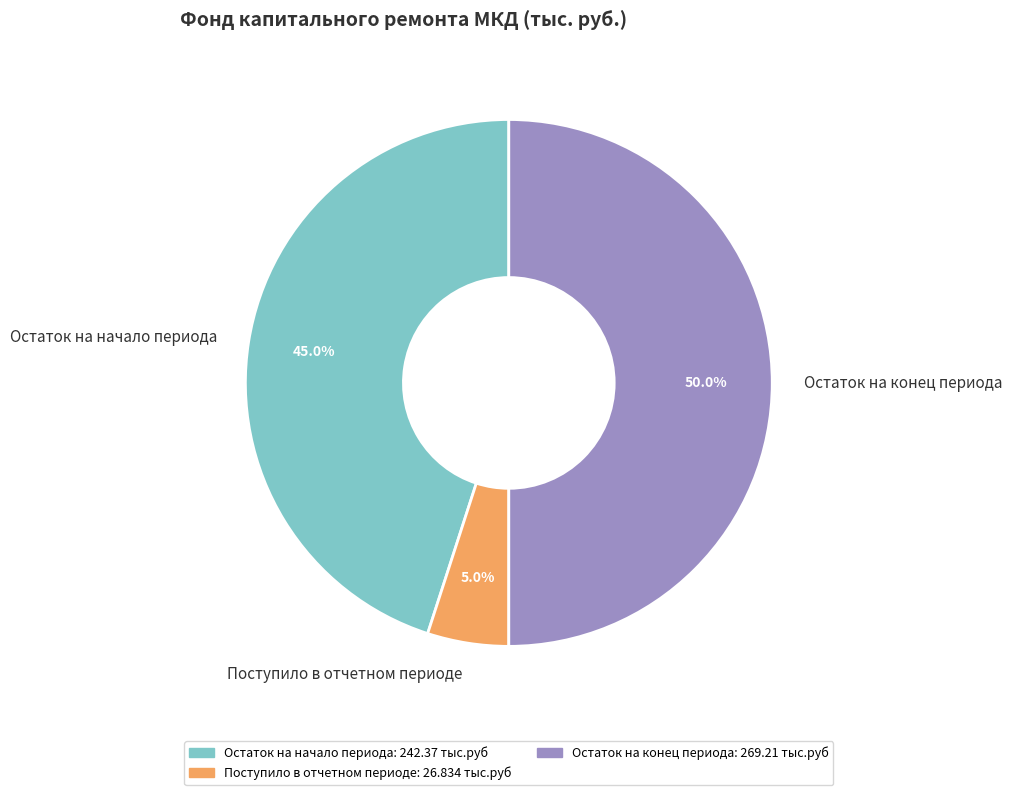

To the nearest percent, what portion does Поступило в отчетном периоде represent?

5%